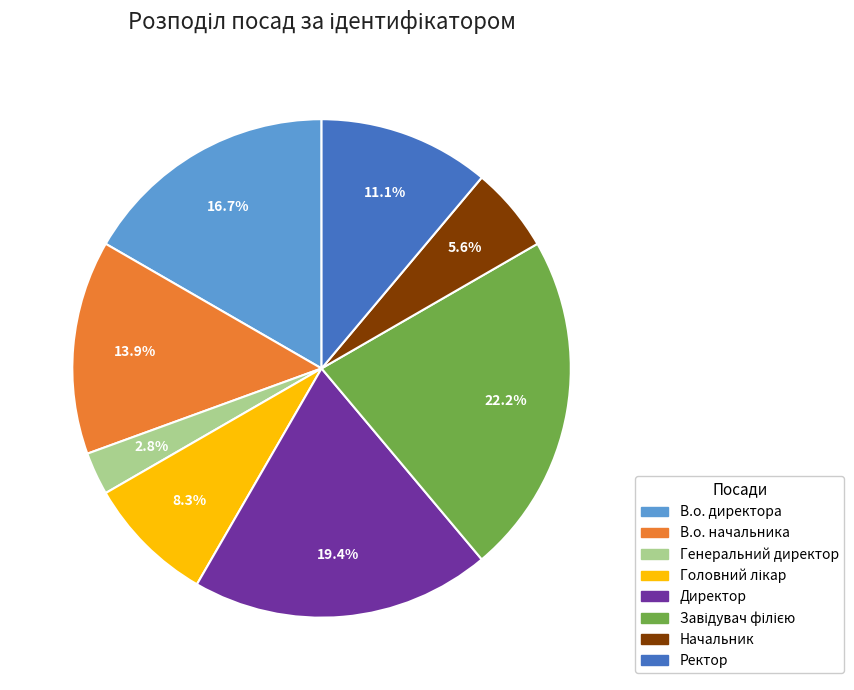

To the nearest percent, what percentage of the pie is Генеральний директор?

3%